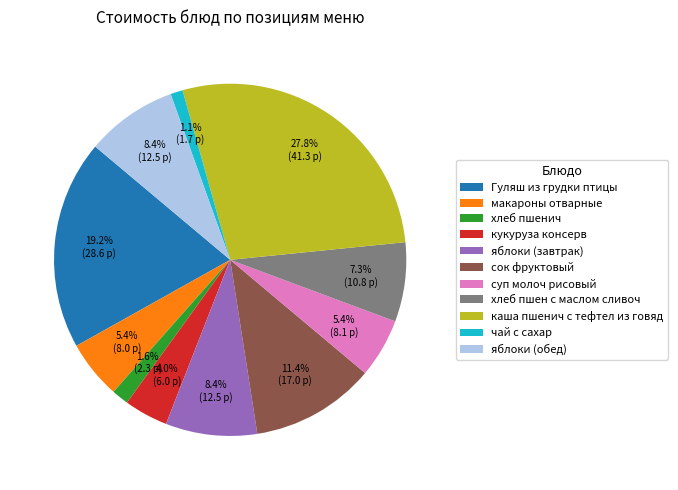

True or false: чай с сахар accounts for 1% of the total.

True